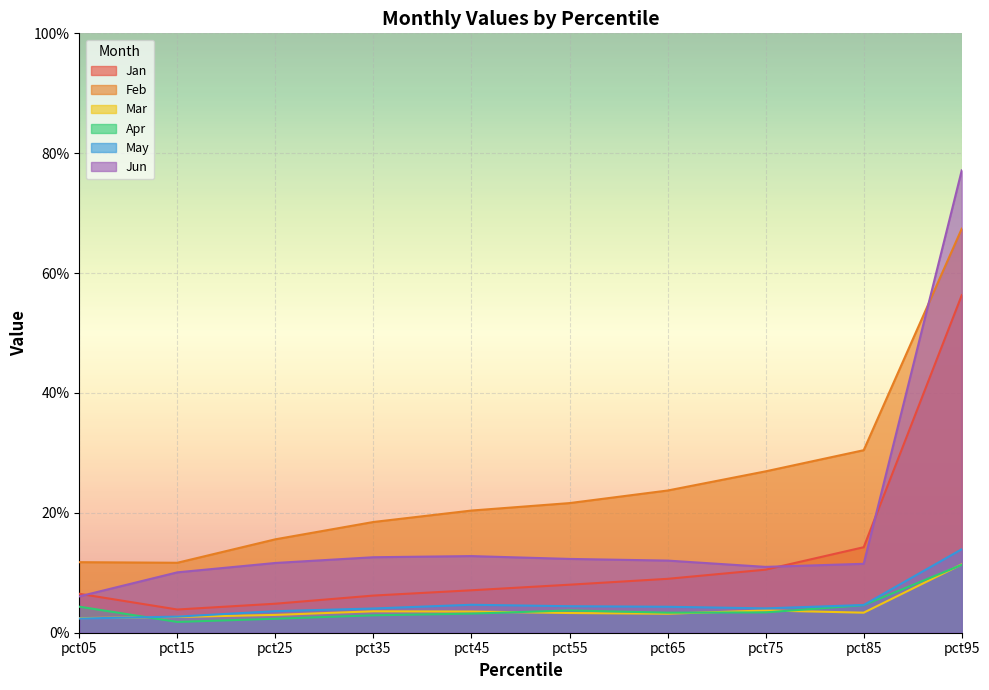

At which category is the sum across all series the highest?

pct95